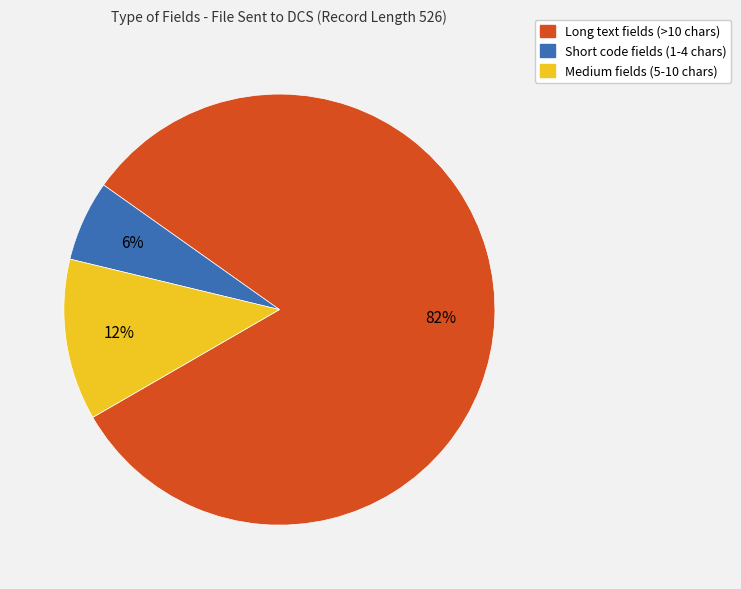

Does any single category account for the majority?

Yes